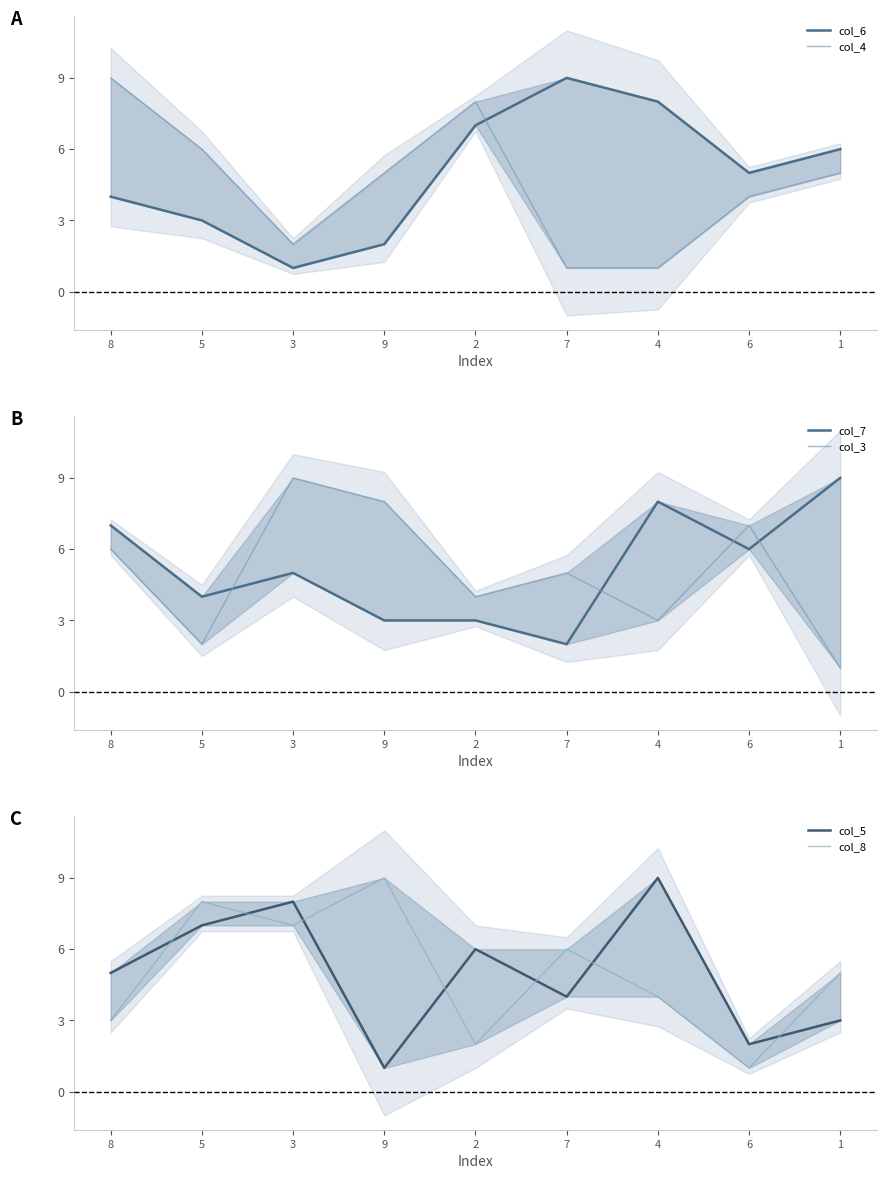

How many interior local valleys does the col_6 series have?

2